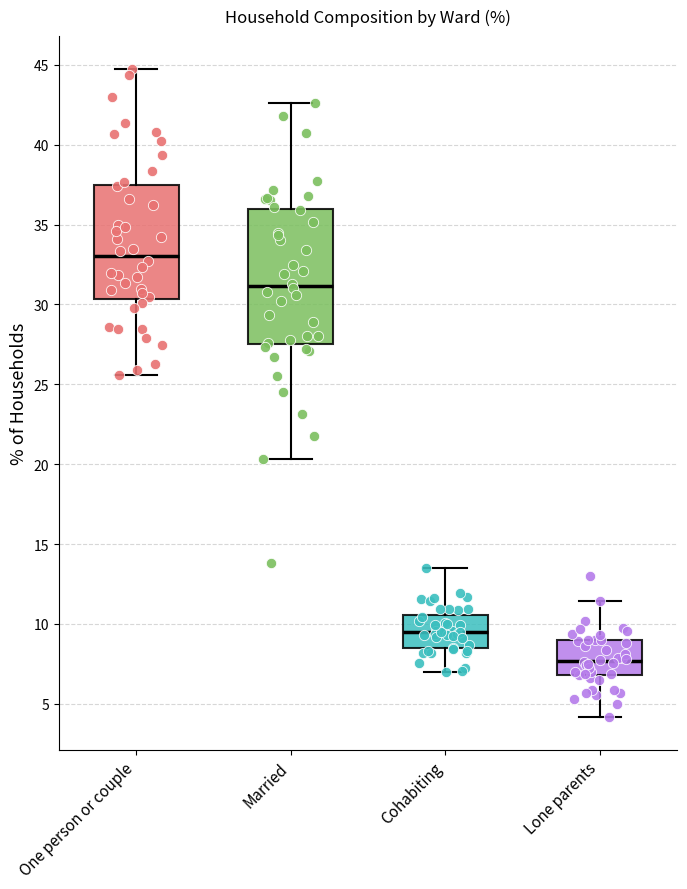

Reading left to right, transcribe this box plot: for each box, give where its median line is, the range the box spans, and where its two whiskers end, as read against the y-axis. The values are not printed on the chart, so give them approximately, as read against the axis.

One person or couple: median 33.0, box 30.5 to 37.5, whiskers 25.5 to 45.0
Married: median 31.0, box 27.5 to 36.0, whiskers 20.5 to 42.5
Cohabiting: median 9.5, box 8.5 to 10.5, whiskers 7.0 to 13.5
Lone parents: median 7.5, box 7.0 to 9.0, whiskers 4.0 to 11.5